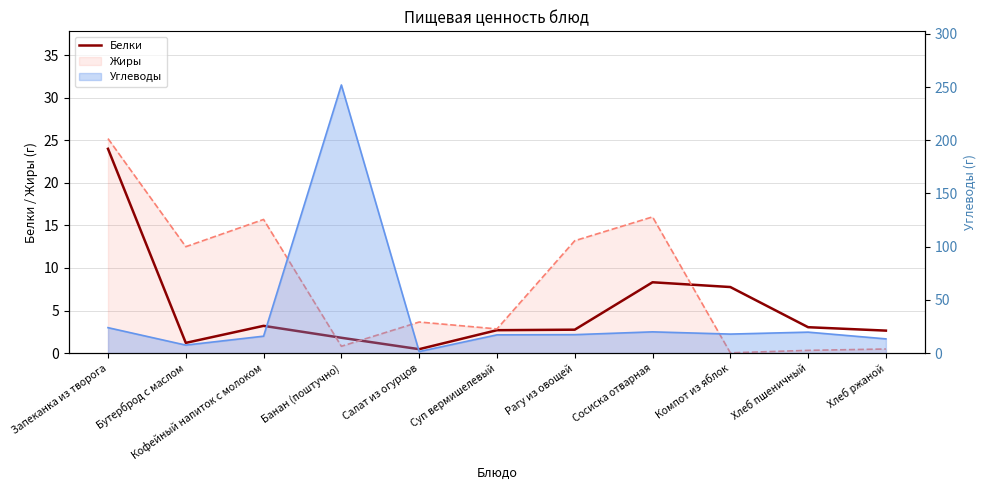

What position from the right is Сосиска отварная?

4